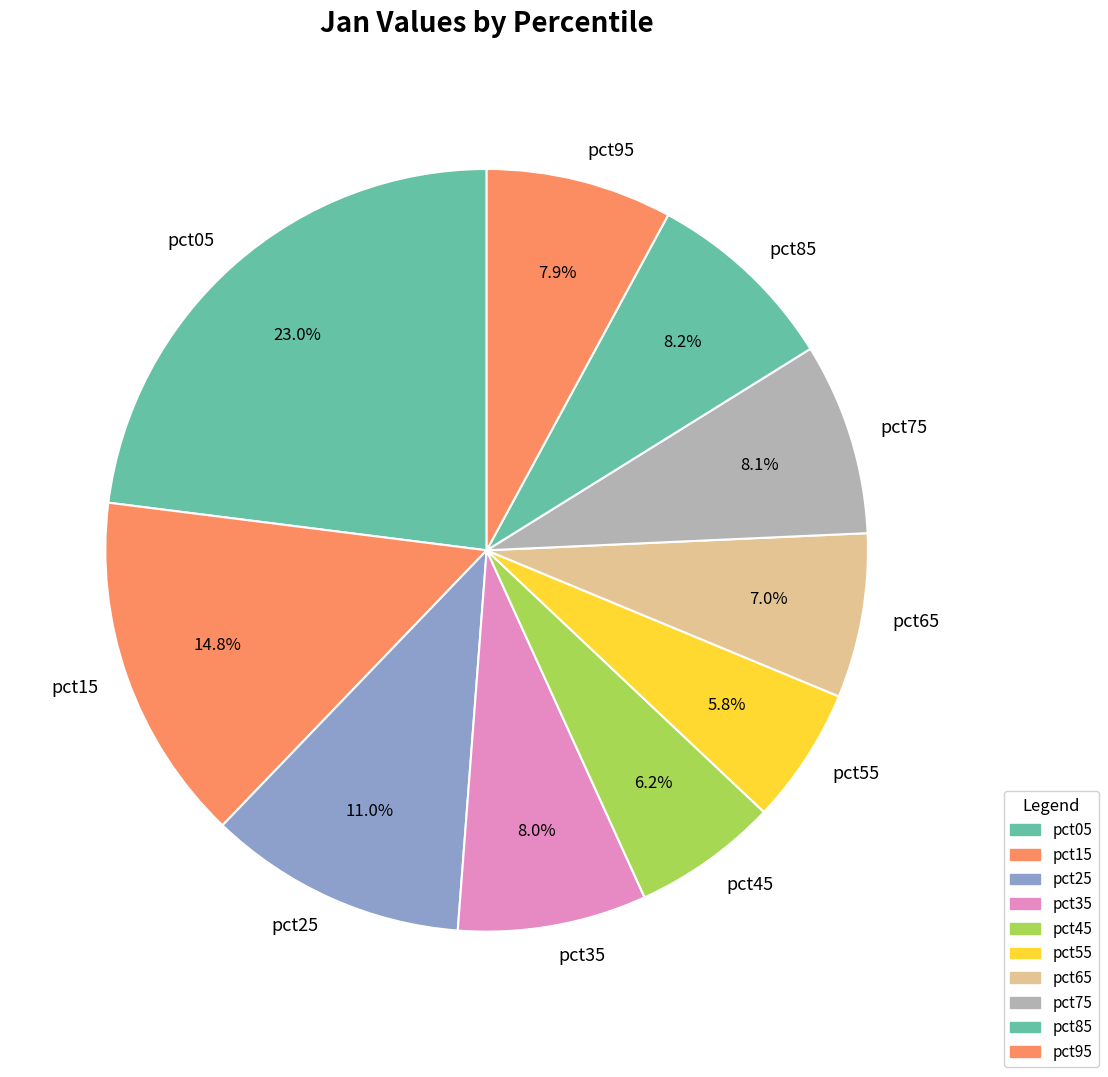

To the nearest percent, what is the average slice percentage?

10%